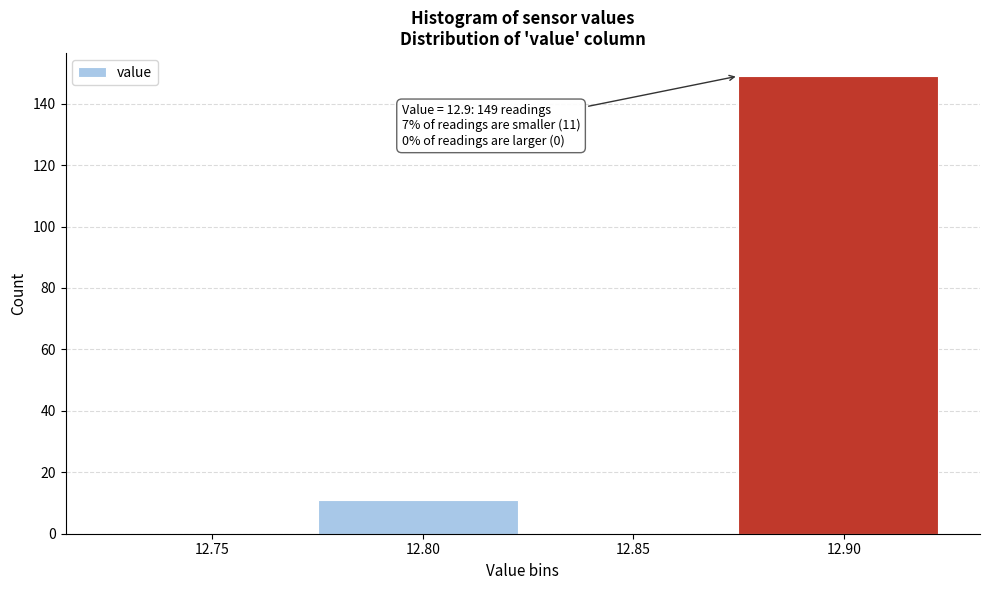

Reading left to right, what are all the values shown in this chart?

12.75=0	12.80=11	12.85=0	12.90=149